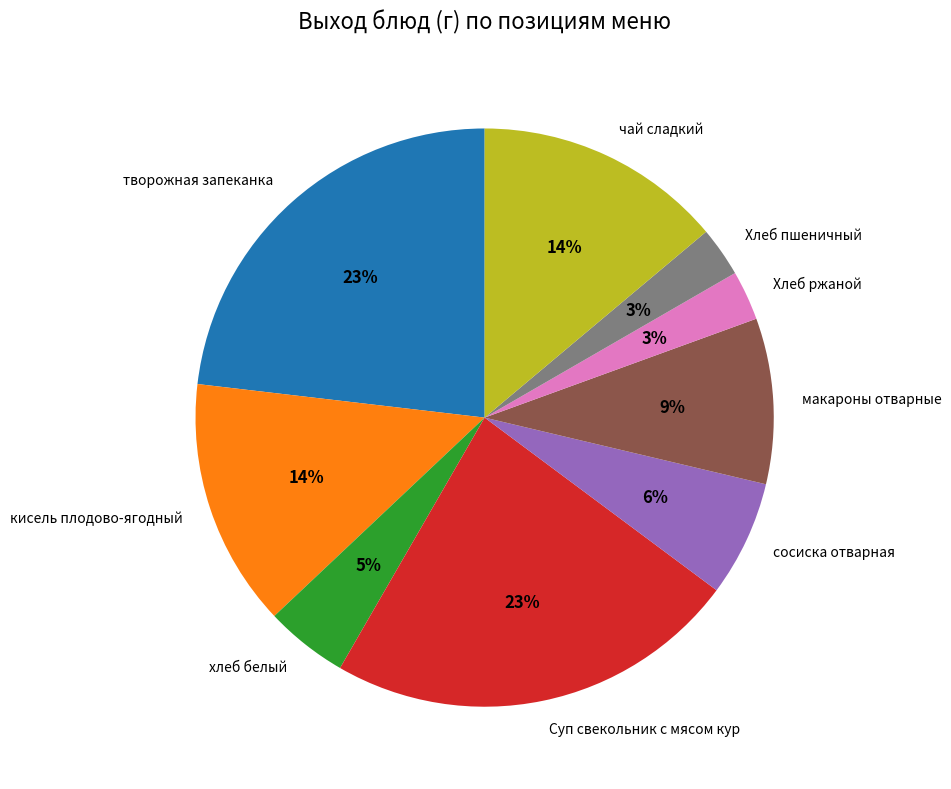

The кисель плодово-ягодный slice represents 6% of the pie. True or false?

False